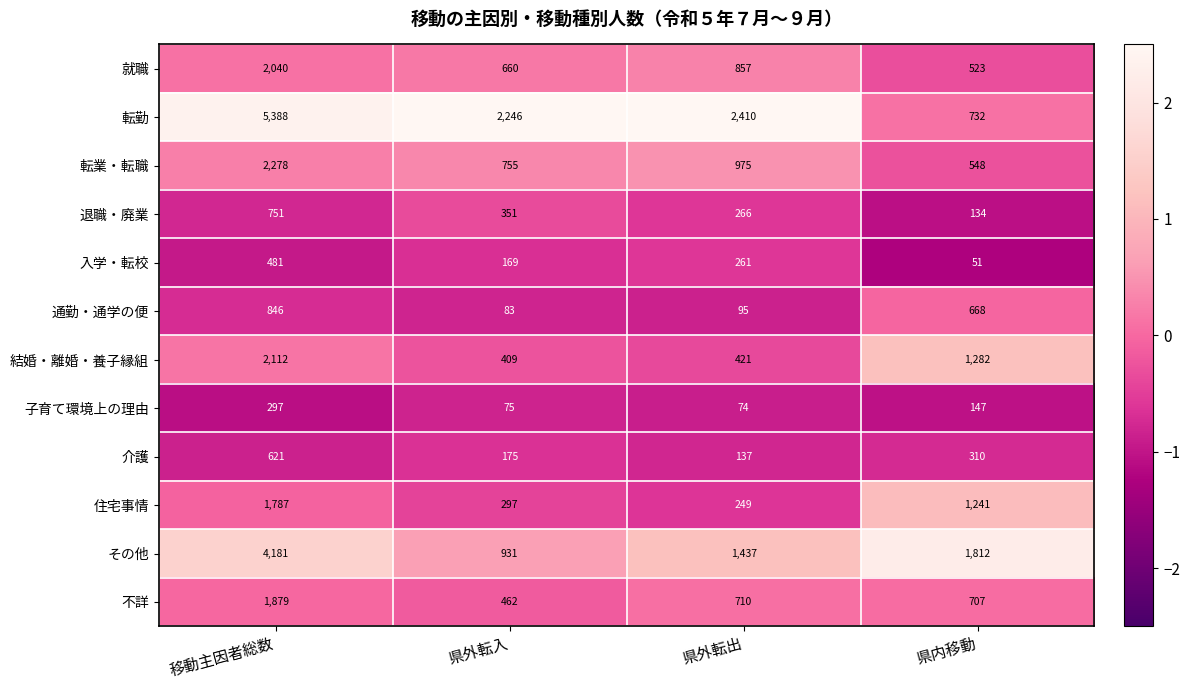

What is the total value across all series at 県外転出?

7892